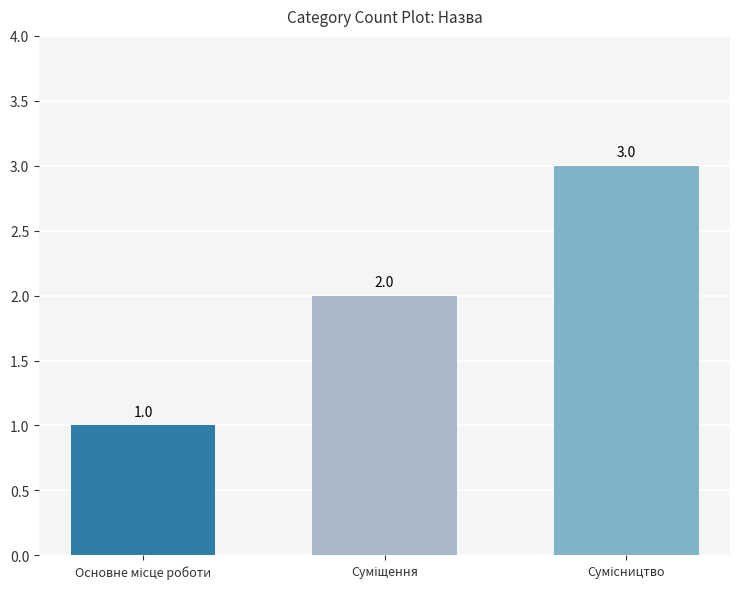

What is the greatest value displayed?

3